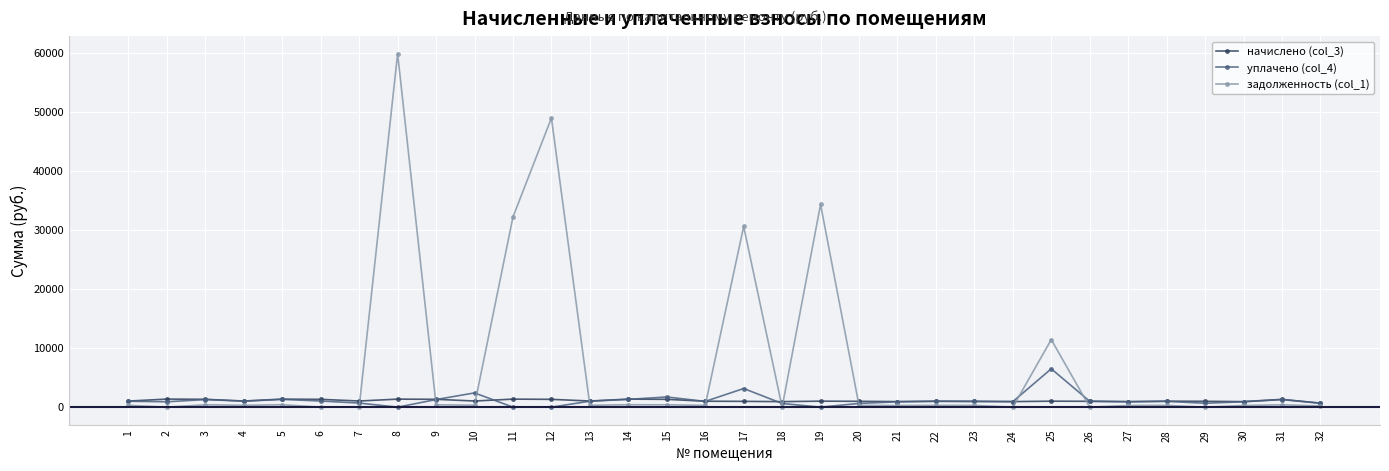

True or false: начислено (col_3) has more than 0 interior local peaks.

True